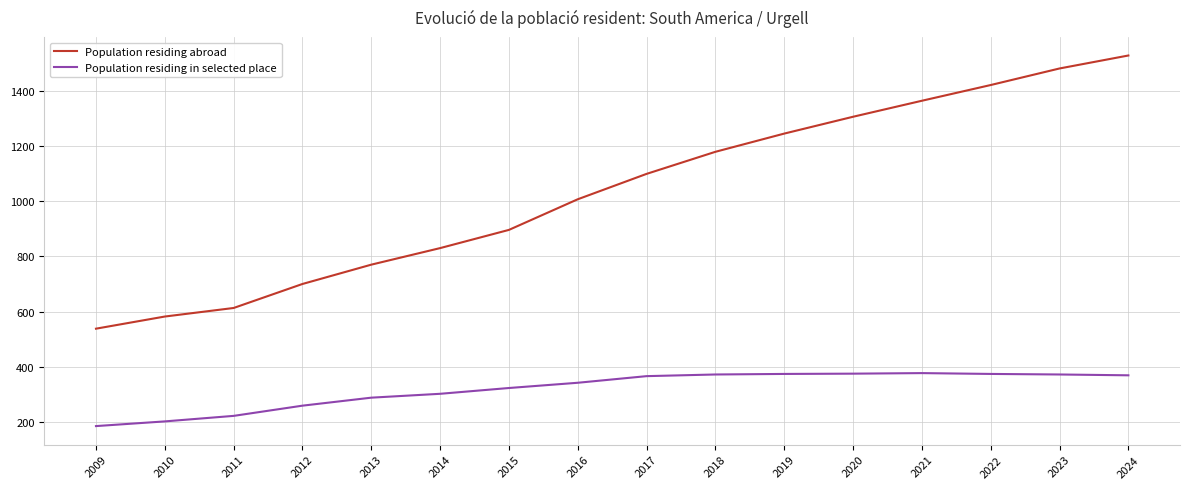

Which category has the highest value in the Population residing abroad series?

2024